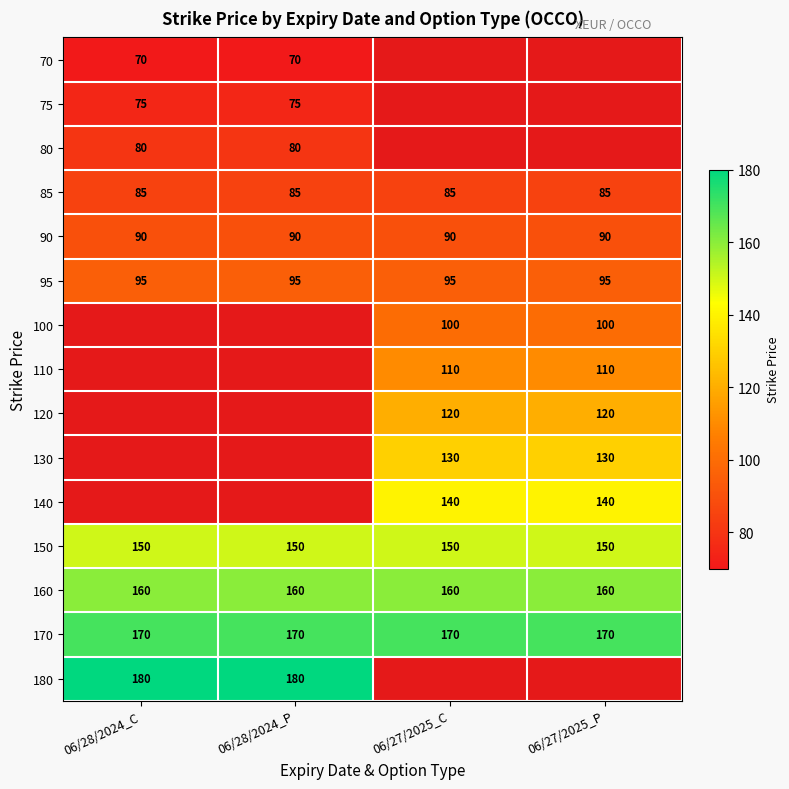

What is the approximate value of 95 at 06/27/2025_C?

95